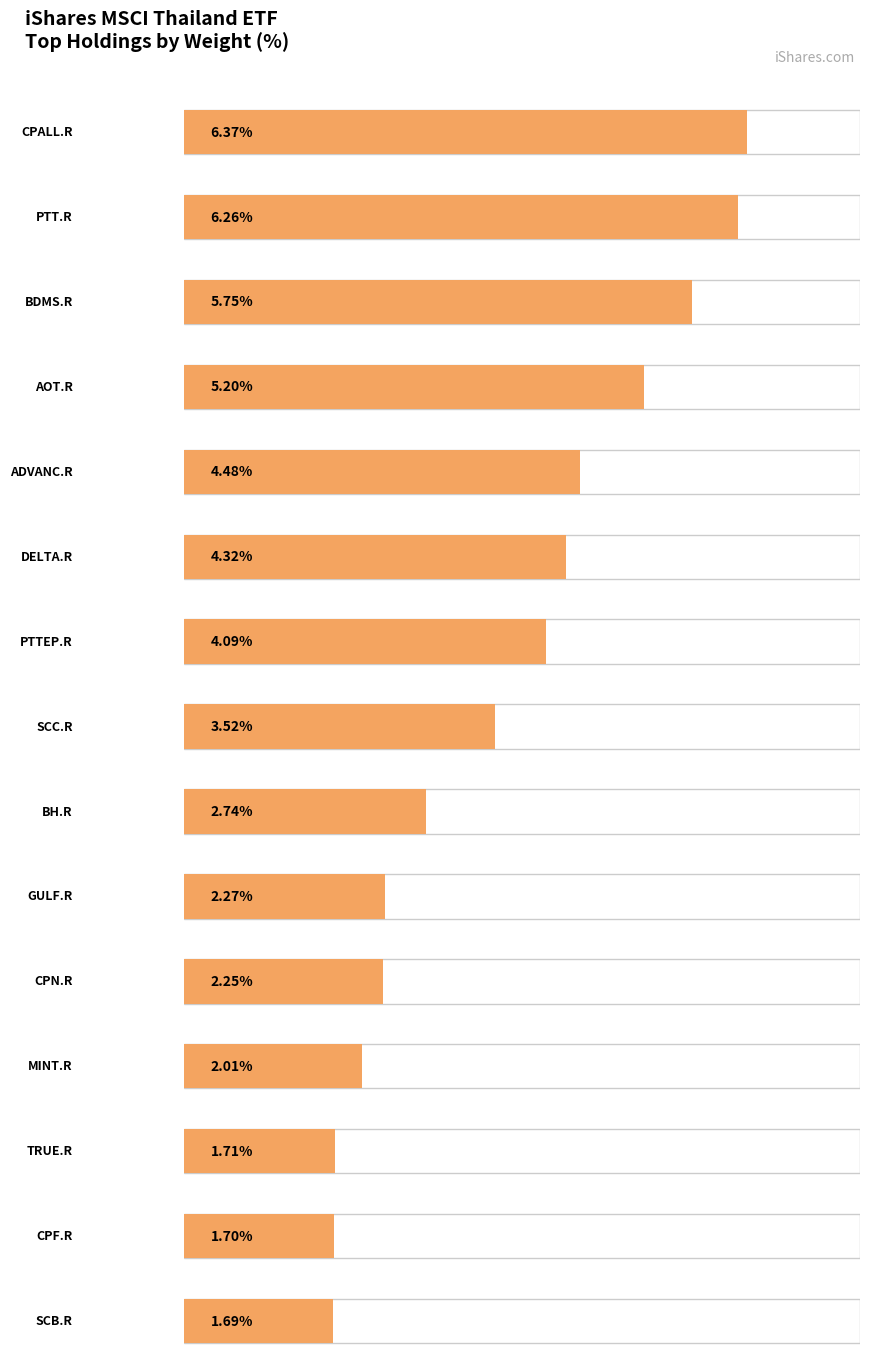

Reading right to left, what are all the values shown in this chart?

1.7	1.7	1.7	2.0	2.2	2.3	2.7	3.5	4.1	4.3	4.5	5.2	5.8	6.3	6.4